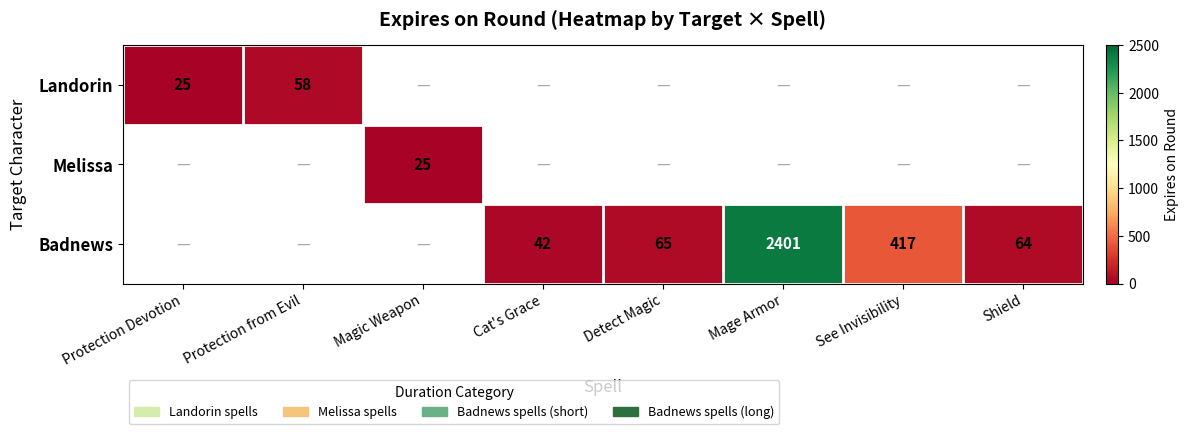

At how many categories does at least one series exceed 2166?

1